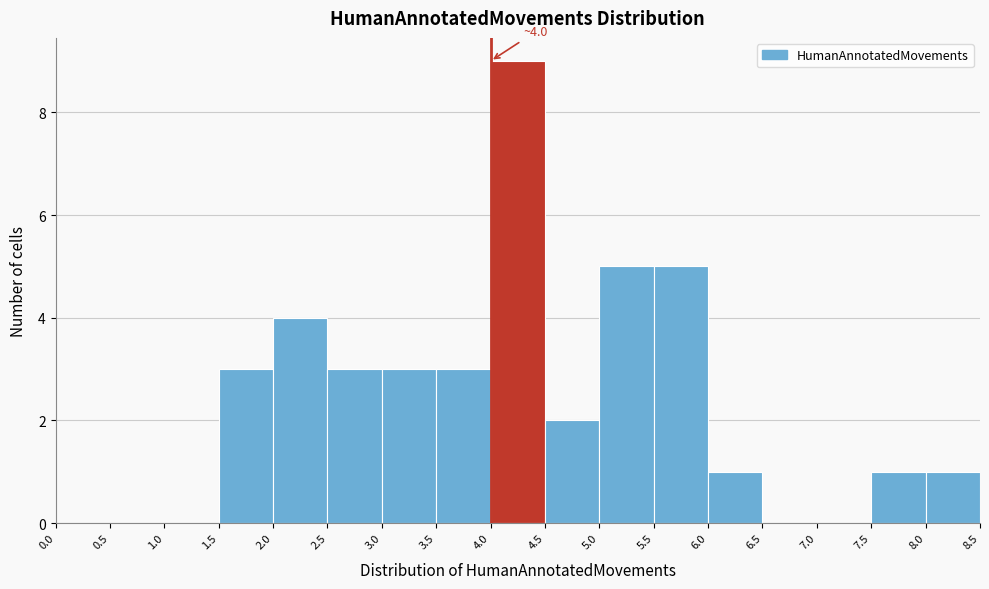

Which range on the x-axis has the tallest bar?

4.0 to 4.5